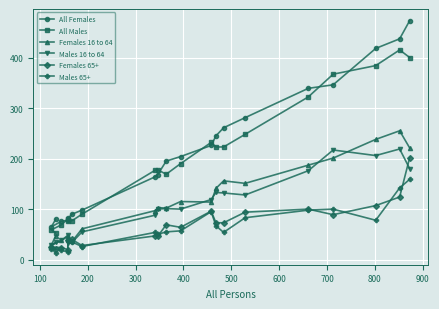

What is the smallest value displayed?

13